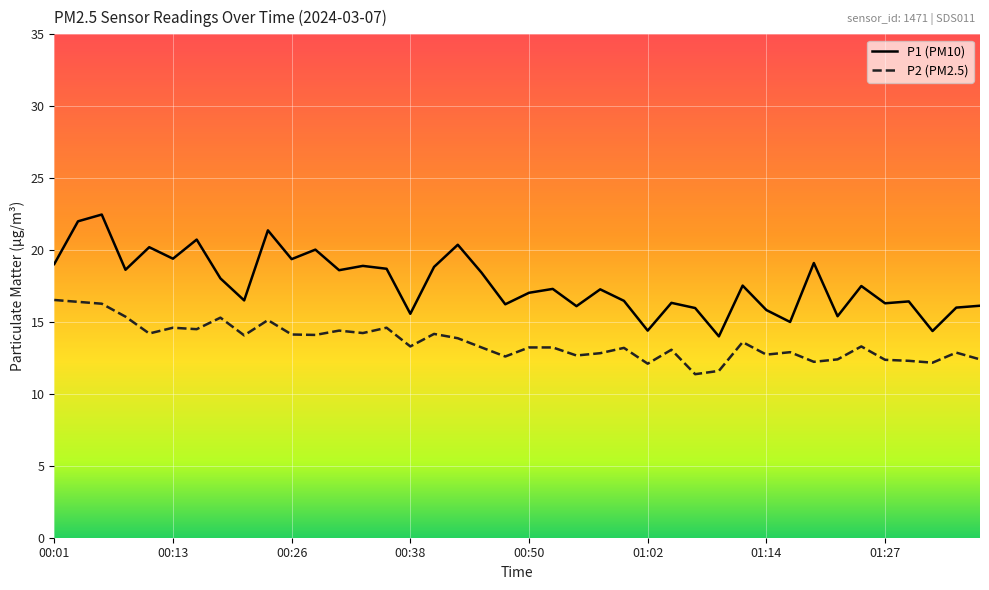

List the series in order of their peak value, highest first.

P1 (PM10), P2 (PM2.5)